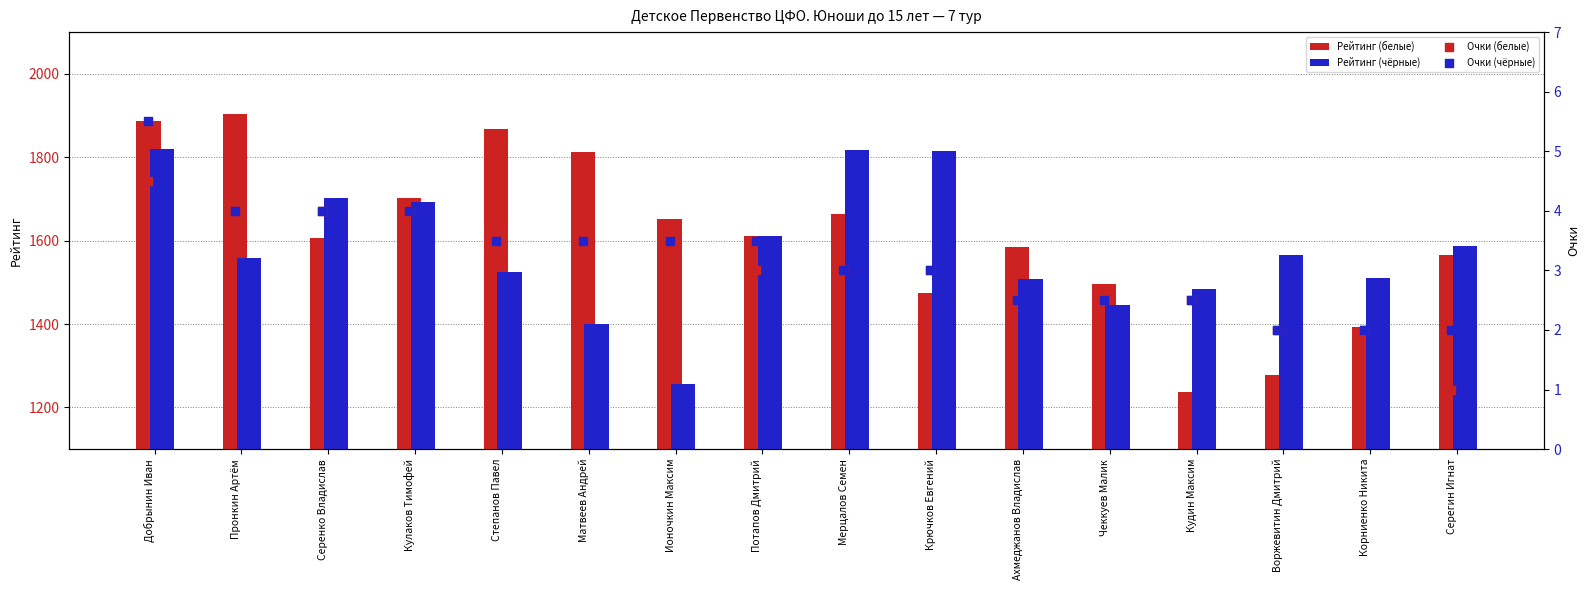

Which series has the largest total across all categories?

Рейтинг (белые)